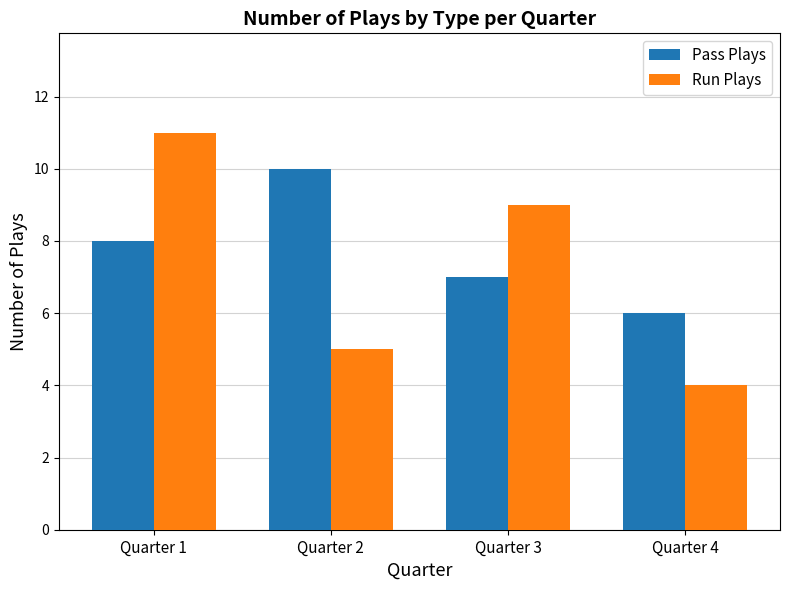

What is the value of the Pass Plays bar at the 2nd from the left?

10